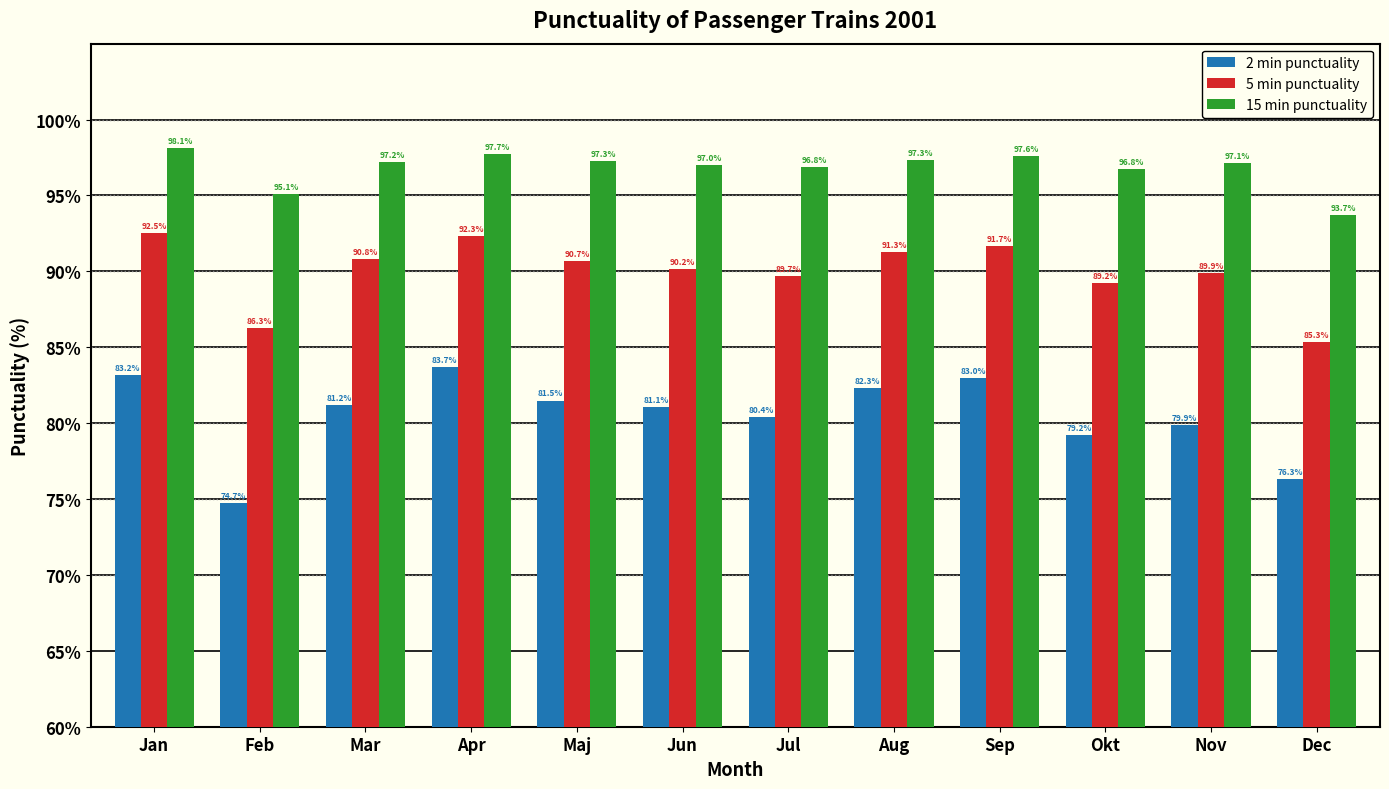

What are all the series names shown in the legend?

2 min punctuality, 5 min punctuality, 15 min punctuality